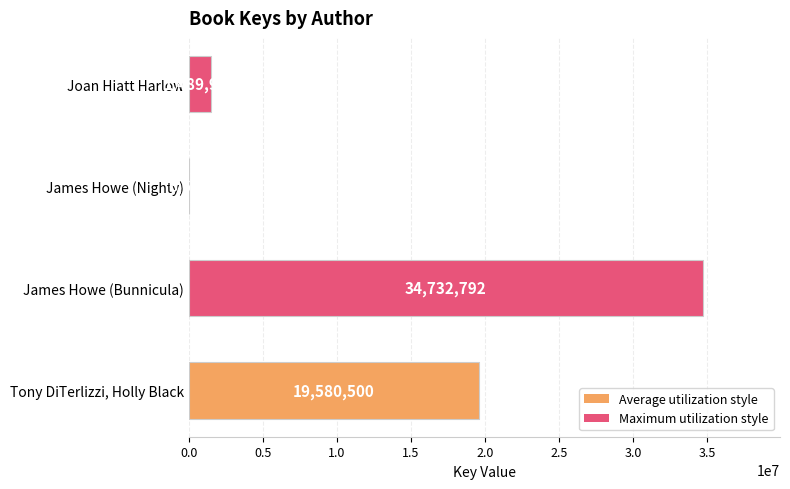

What is the approximate value at Tony DiTerlizzi, Holly Black, to the nearest 100?

19580500